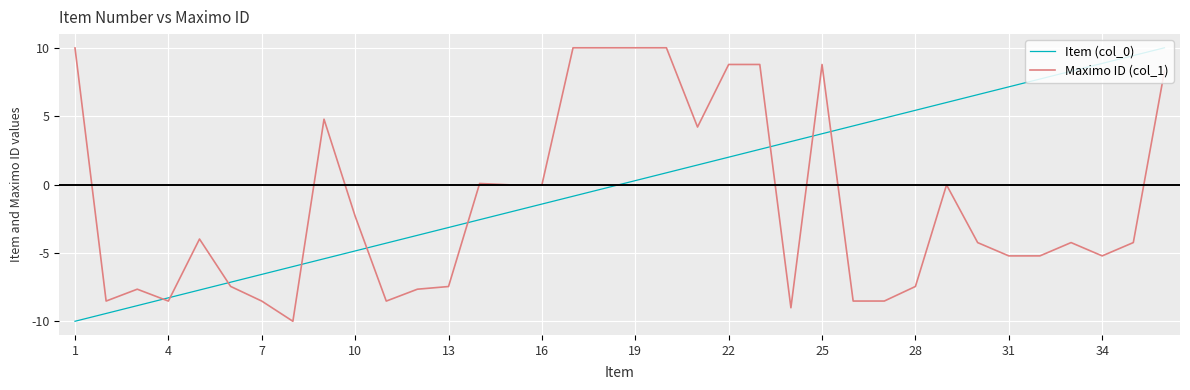

True or false: Item (col_0) and Maximo ID (col_1) intersect in this chart.

True